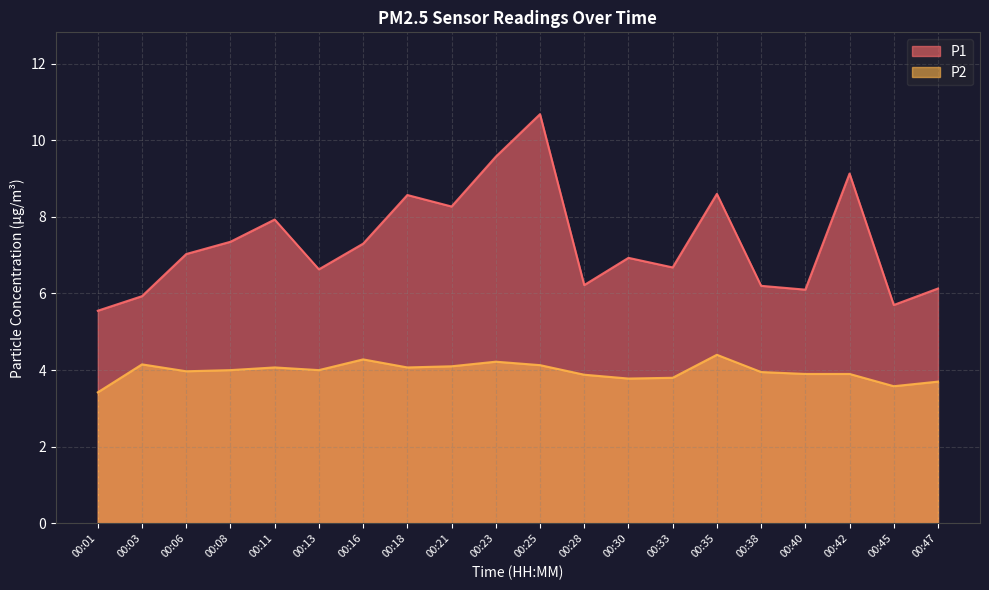

Which series has the largest total across all categories?

P1